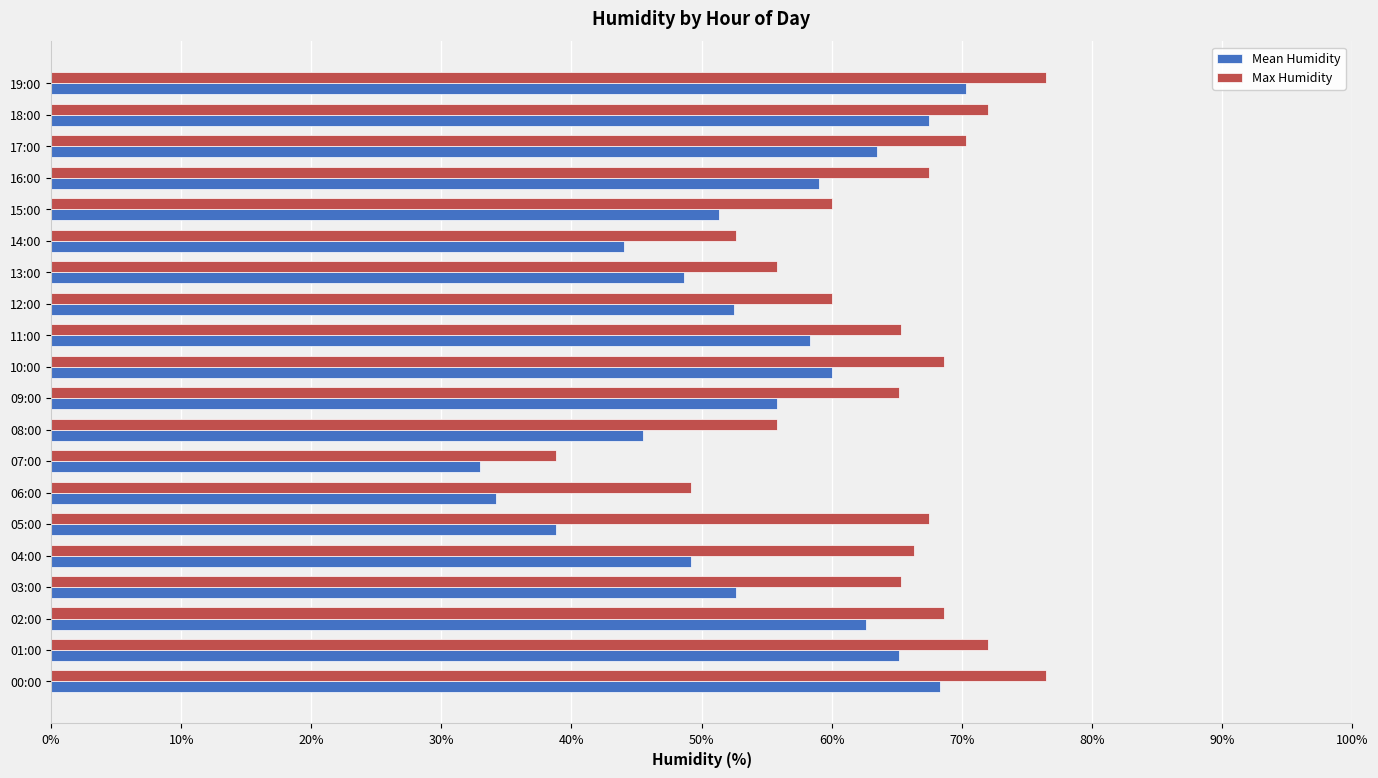

Which series has the largest total across all categories?

Max Humidity